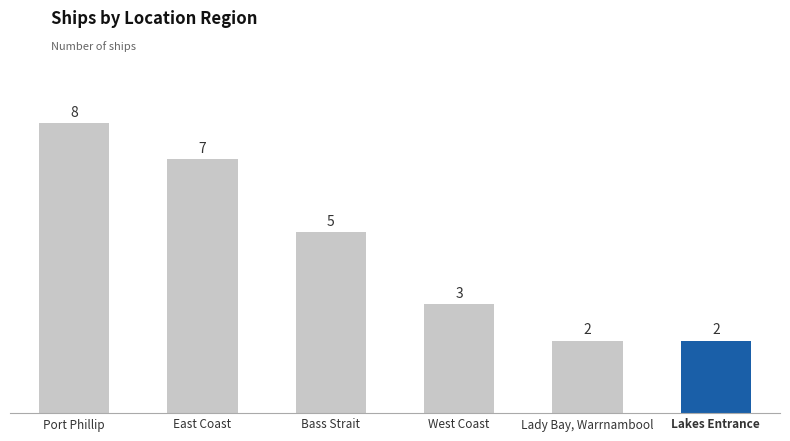

What is the smallest value displayed?

2